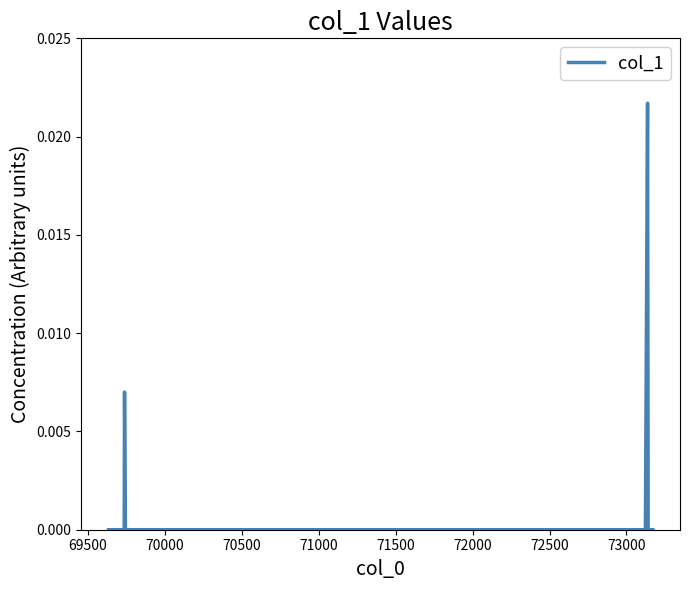

How many series are shown in this chart?

1